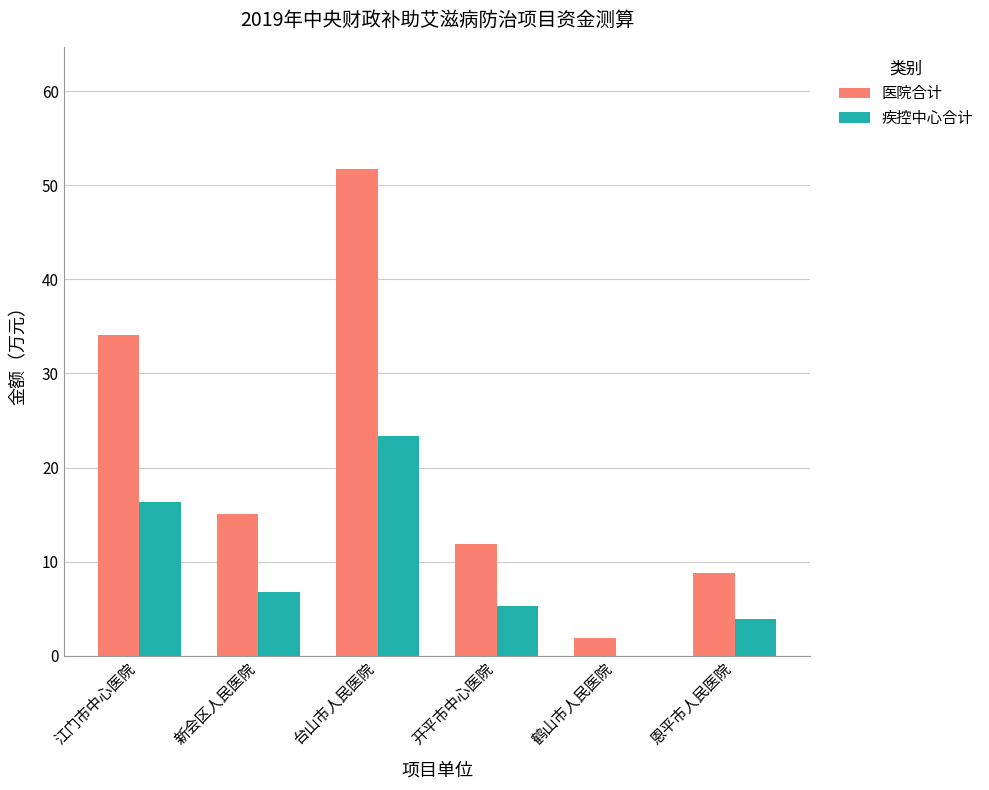

Are the bars grouped side by side (vs. stacked)?

Yes